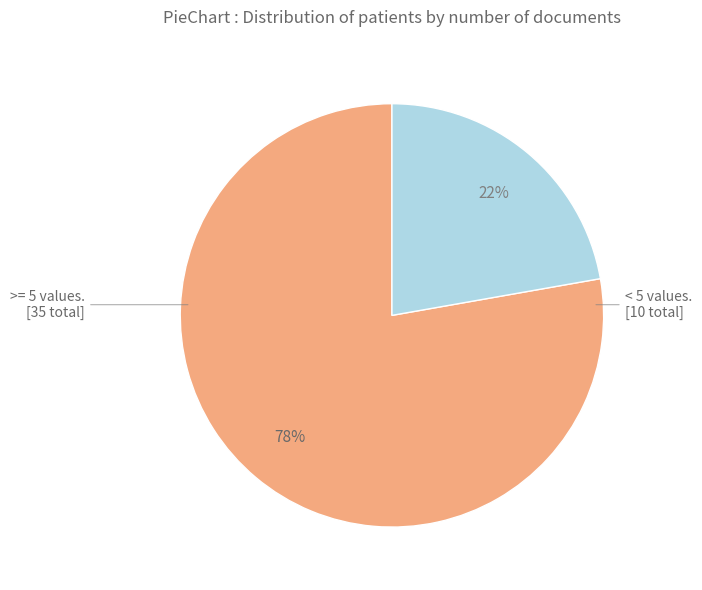

Does any single category account for the majority?

Yes